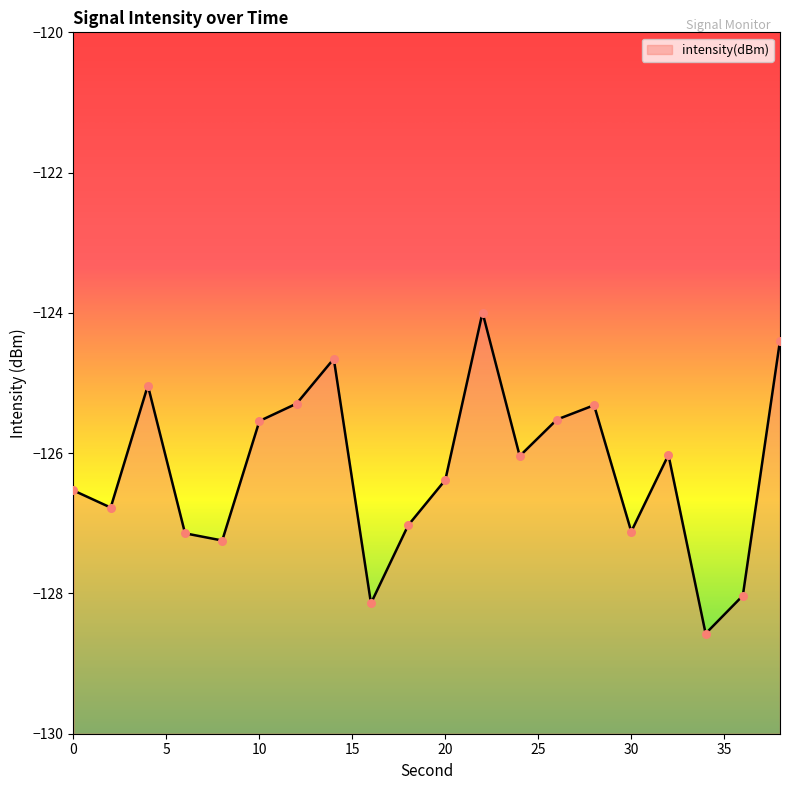

What is the change in value from 34 to 36?

+0.5